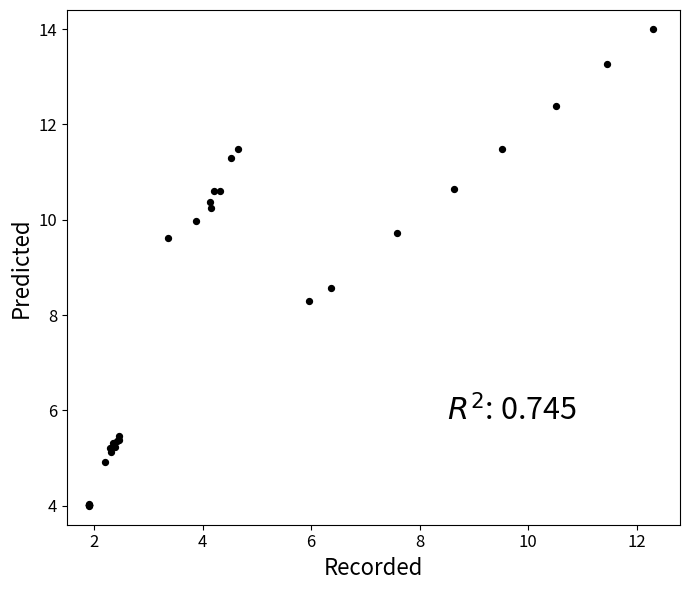

What Y value in the scatter plot is closest to 9?

8.6